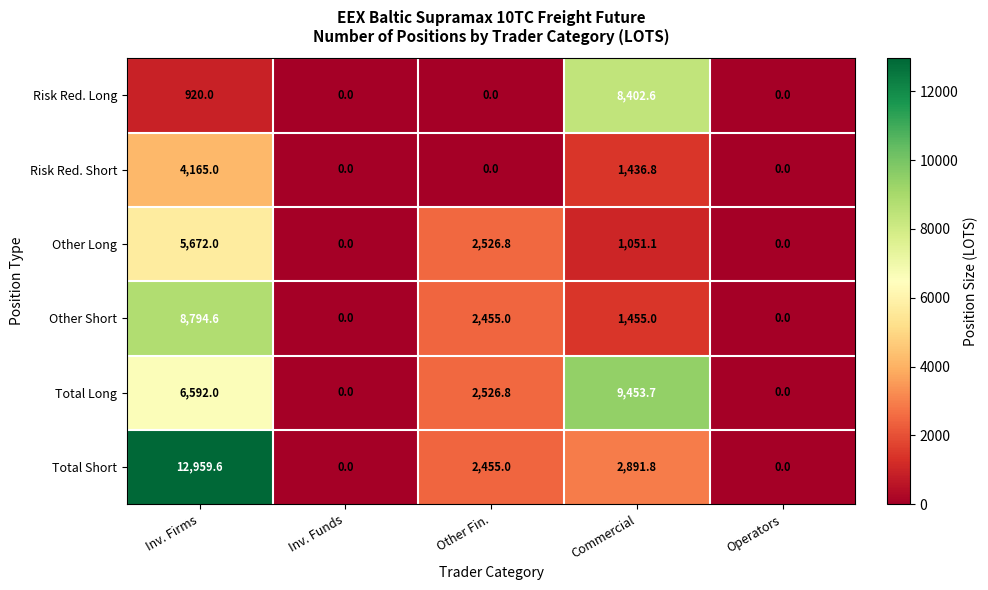

What is the sum of all Other Long values?

9249.9